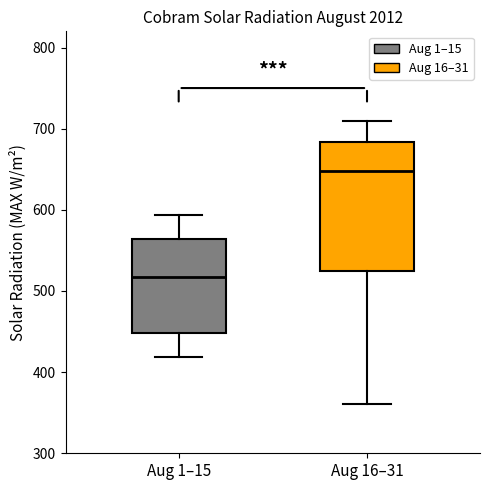

Which box has the lowest median line?

Aug 1–15